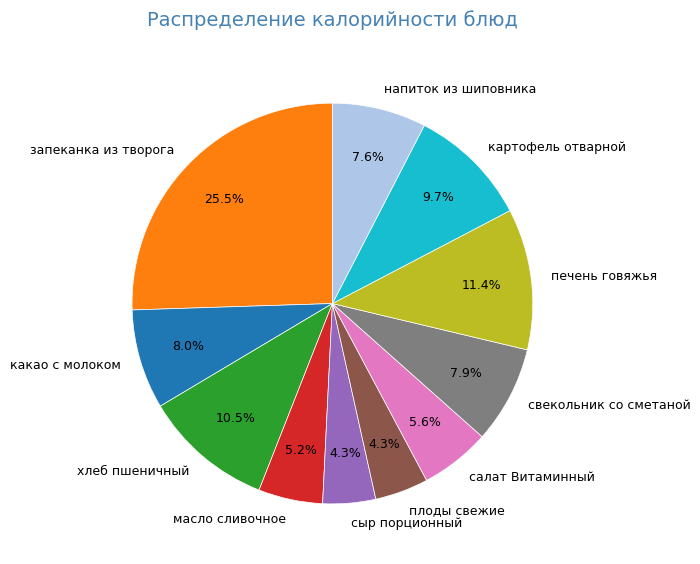

Which category has the biggest portion of the pie?

запеканка из творога